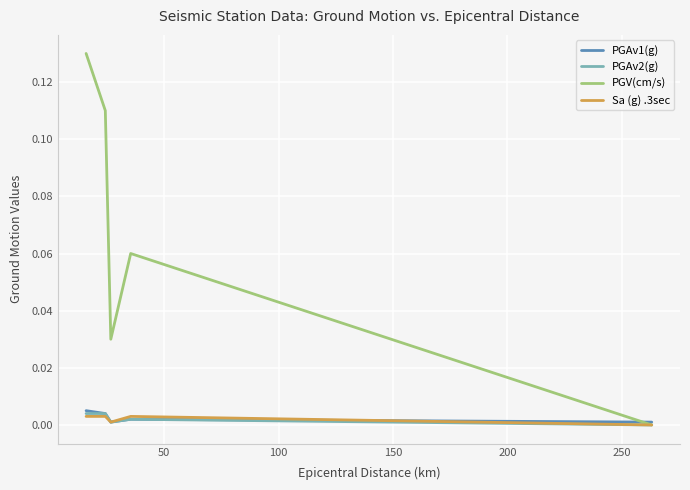

Which series has the largest total across all categories?

PGV(cm/s)